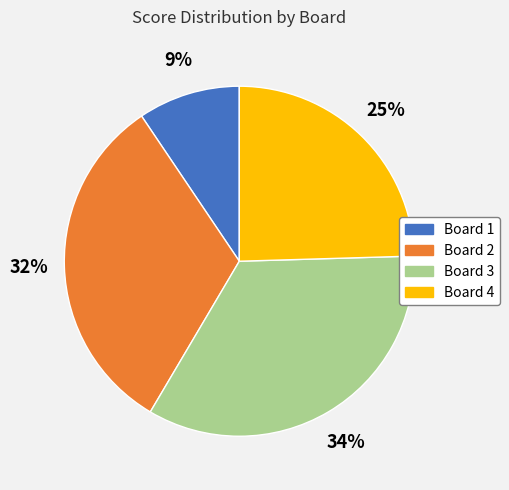

The Board 2 slice represents 27% of the pie. True or false?

False